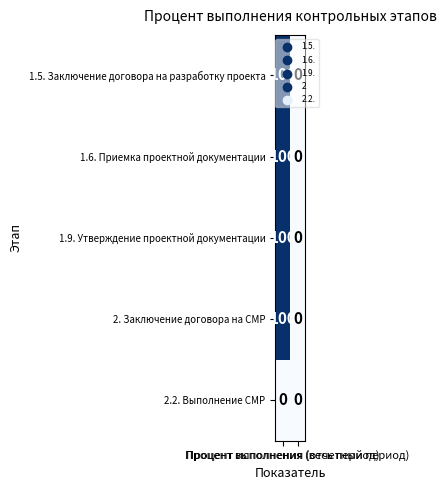

What is the spread (max minus min) of values at Процент исполнения (весь период)?

100